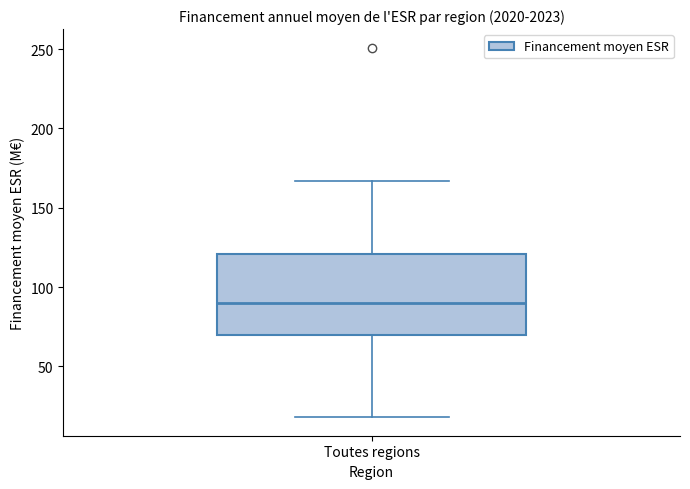

Read this box plot against the y-axis: the position of the median line, the range covered by the box, and the ends of both whiskers. The values are not printed on the chart, so give them approximately, as read against the axis.

median 90, box 70 to 120, whiskers 20 to 165